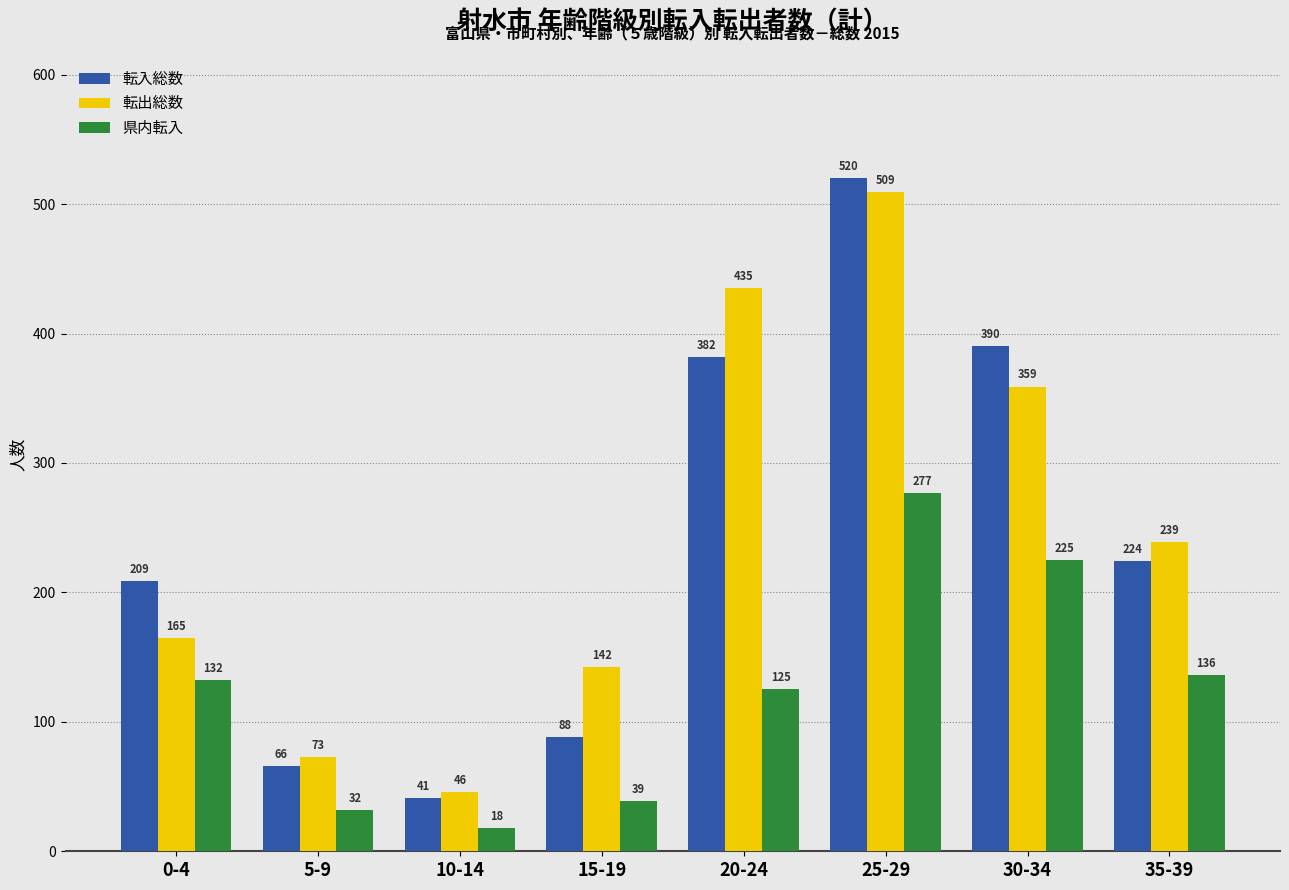

Rank the series by their maximum value, from lowest to highest.

県内転入, 転出総数, 転入総数